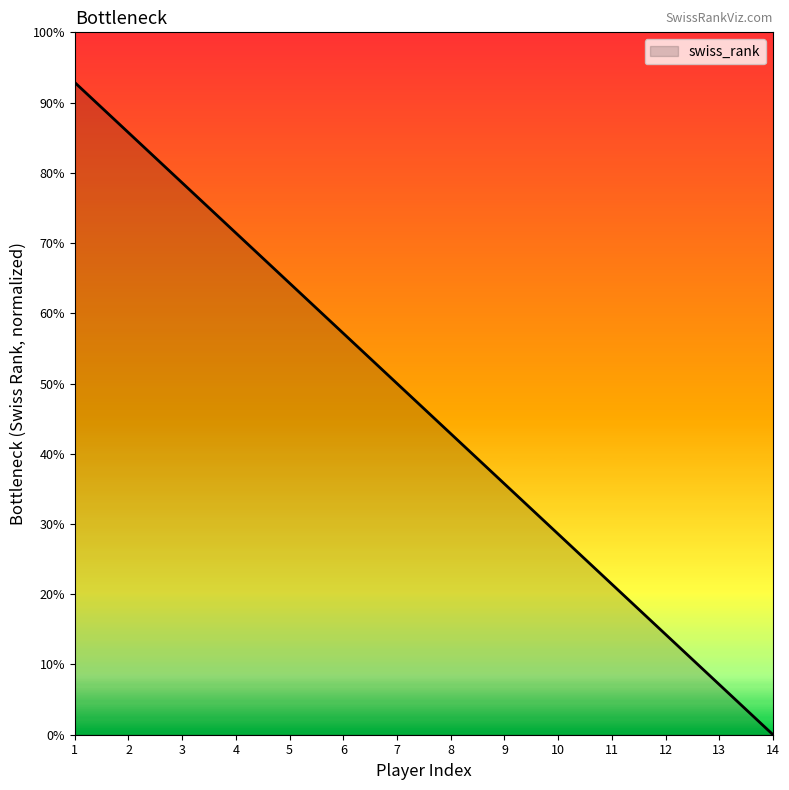

What is the ratio of the value at 2 to the value at 3?

1.1